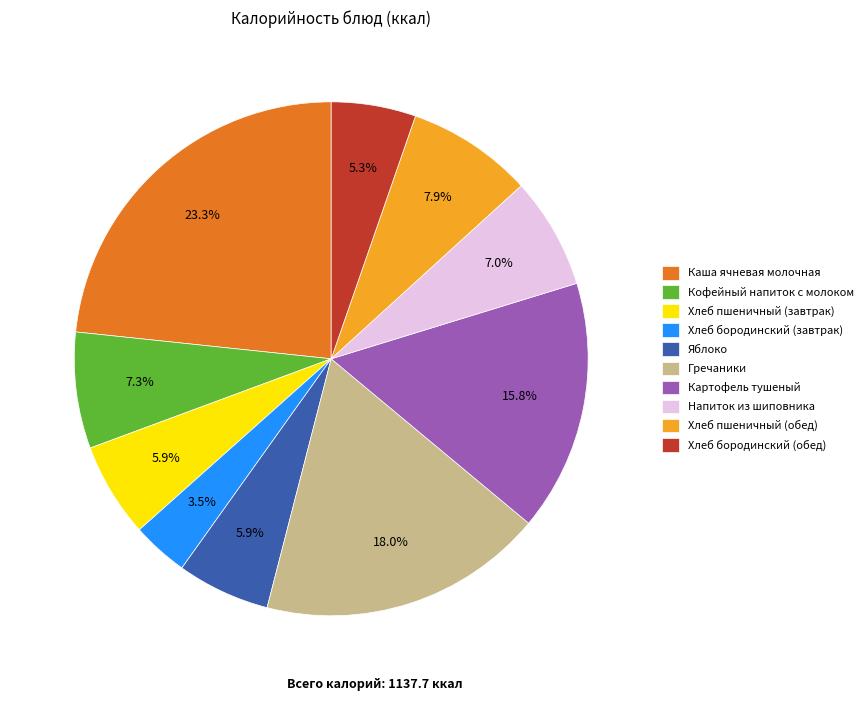

Which has a higher value, Хлеб бородинский (завтрак) or Напиток из шиповника?

Напиток из шиповника